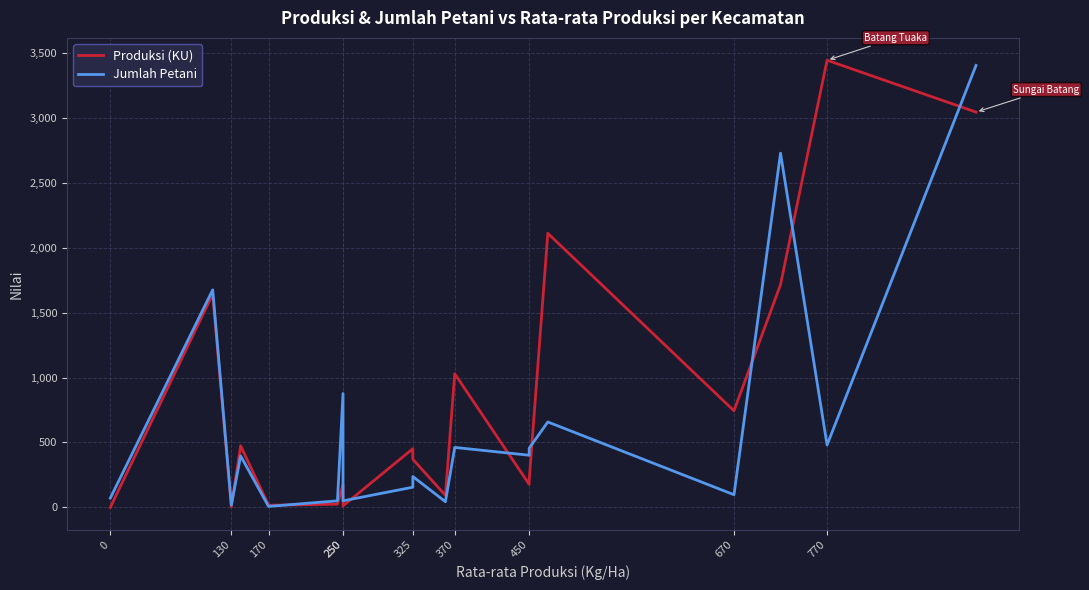

What are all the series names shown in the legend?

Produksi (KU), Jumlah Petani